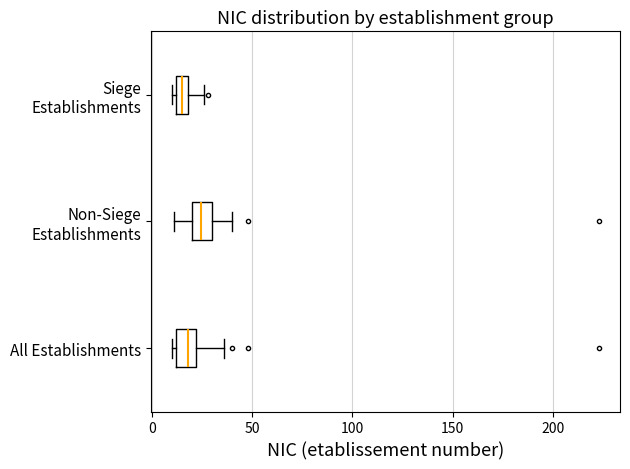

Where is the right edge of the box for Siege Establishments on the x-axis? The values are not printed on the chart, so give them approximately, as read against the axis.

20